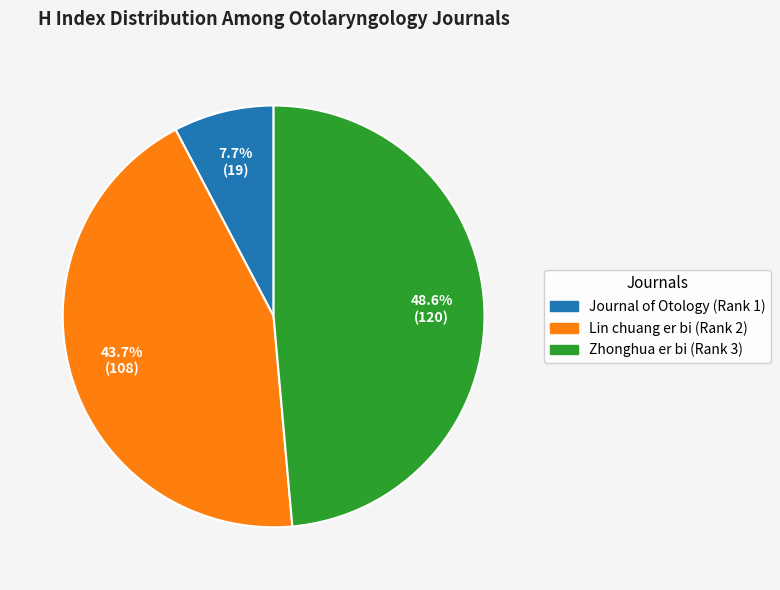

What is the ratio of the value at Lin chuang er bi (Rank 2) to the value at Zhonghua er bi (Rank 3)?

0.9